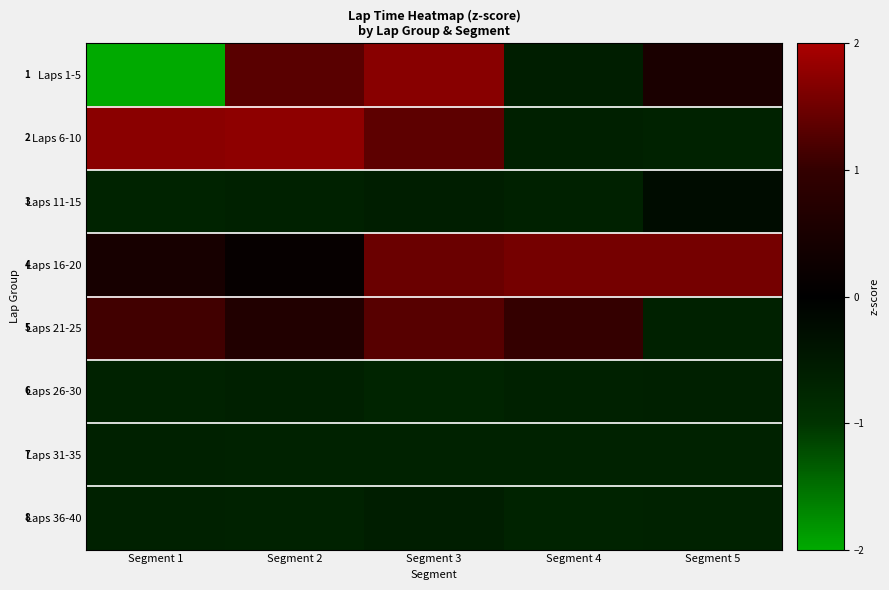

Rank the series by their maximum value, from lowest to highest.

Laps 31-35, Laps 26-30, Laps 36-40, Laps 11-15, Laps 21-25, Laps 16-20, Laps 1-5, Laps 6-10